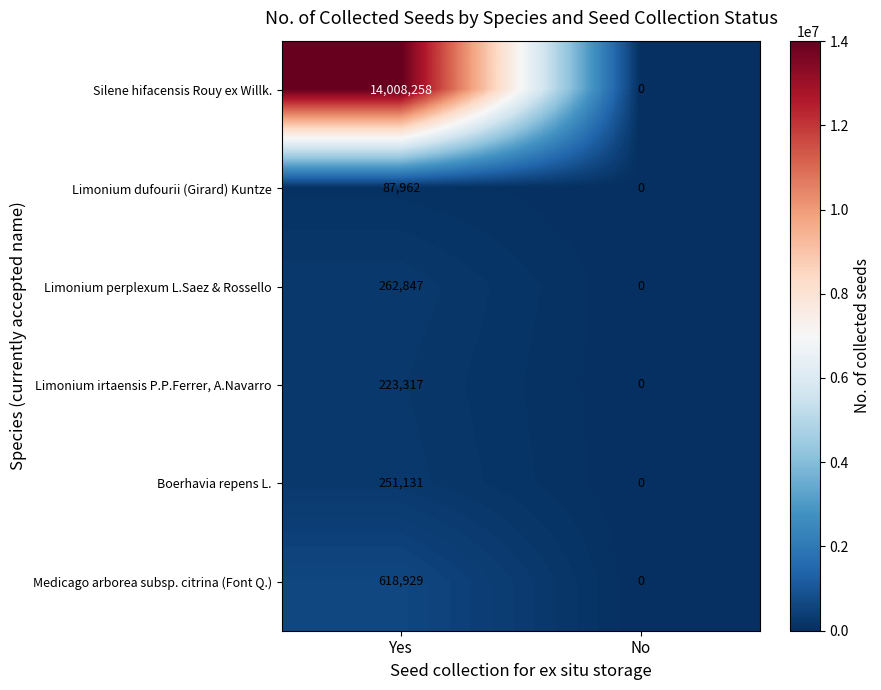

Reading left to right, extract all data points from this chart.

Silene hifacensis Rouy ex Willk.: 14008258	0
Limonium dufourii (Girard) Kuntze: 87962	0
Limonium perplexum L.Saez & Rossello: 262847	0
Limonium irtaensis P.P.Ferrer, A.Navarro: 223317	0
Boerhavia repens L.: 251131	0
Medicago arborea subsp. citrina (Font Q.): 618929	0